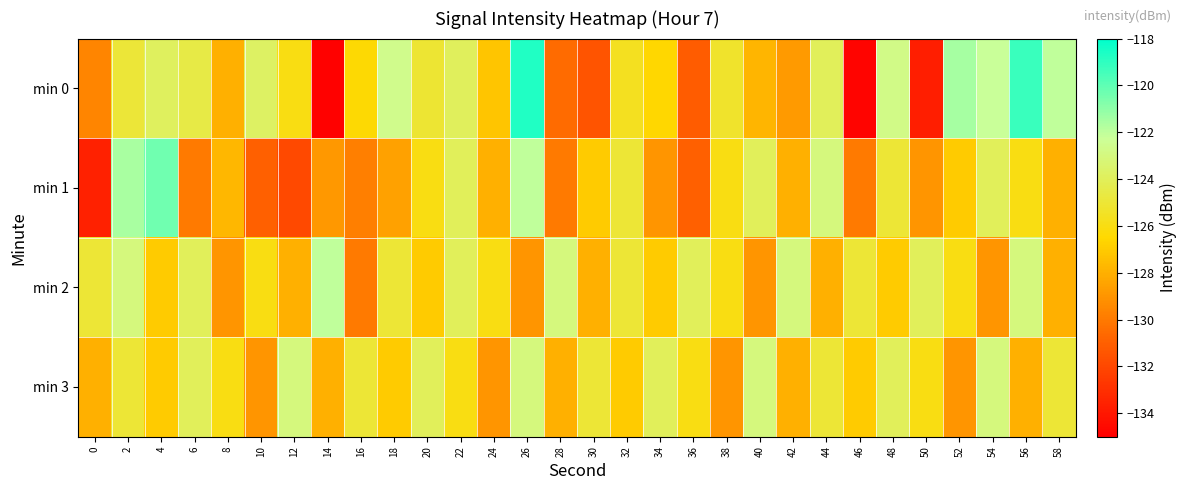

At how many categories does at least one series exceed -127?

30